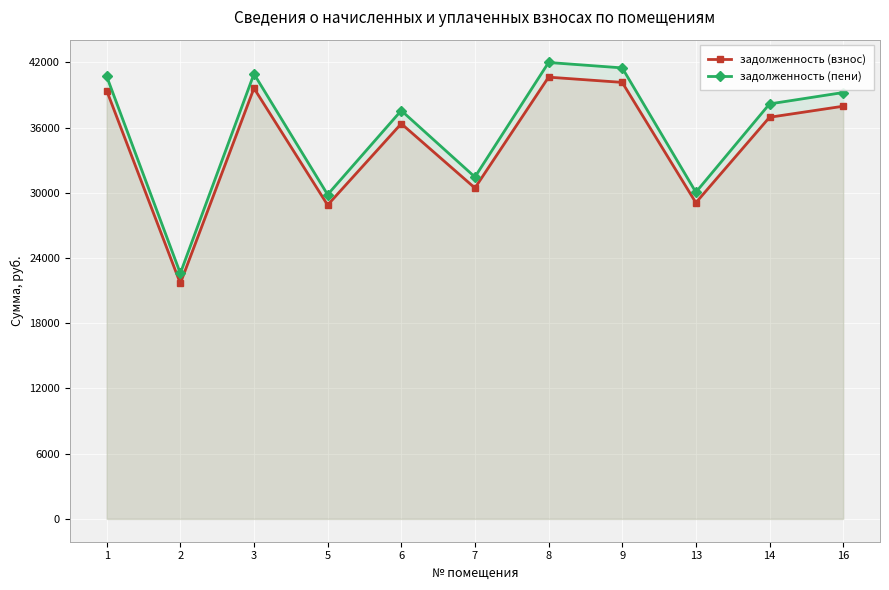

List the series in order of their peak value, lowest first.

задолженность (взнос), задолженность (пени)